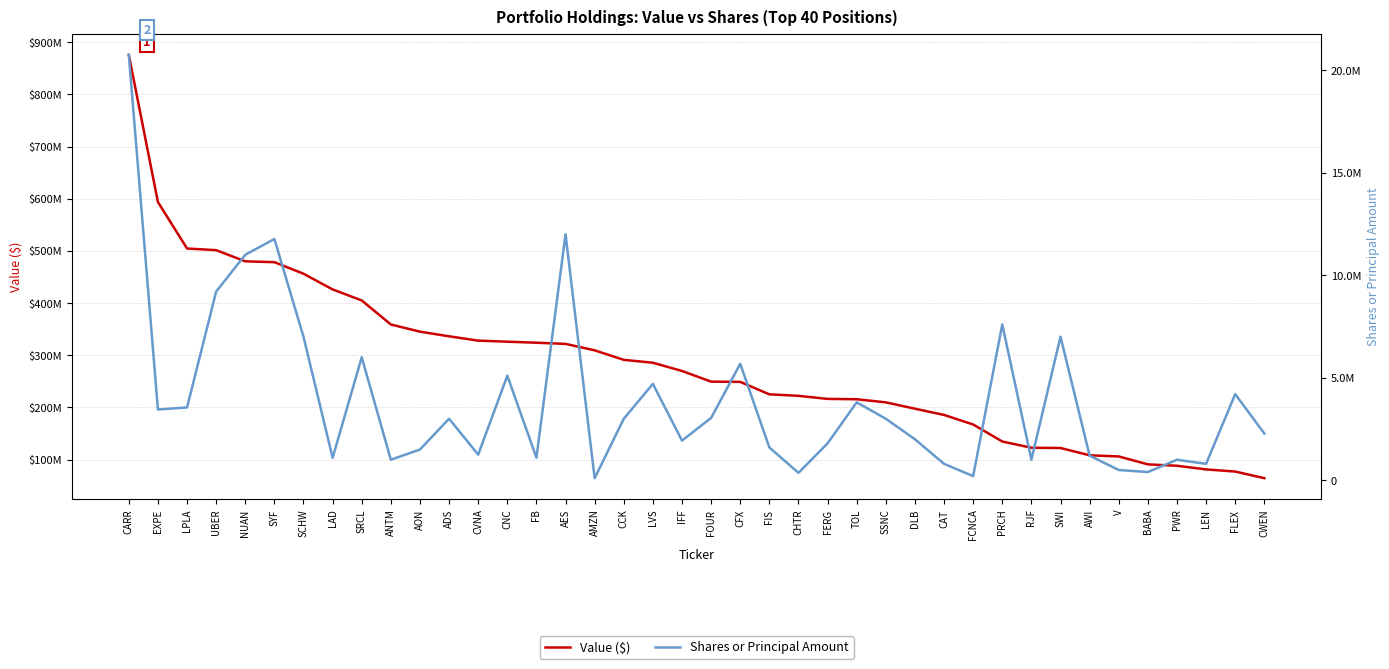

Where is the first local maximum for Shares or Principal Amount?

SYF